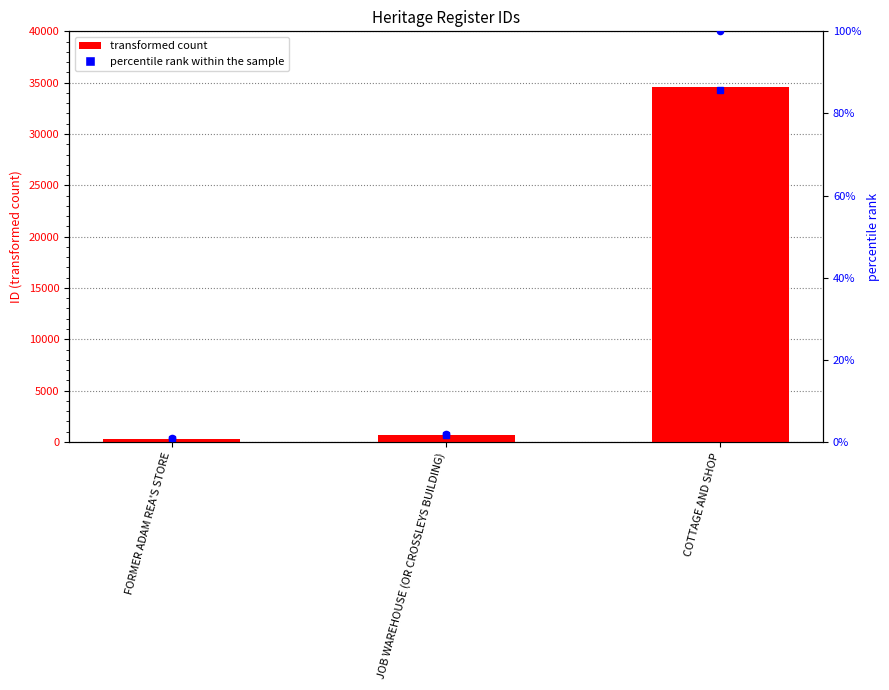

At which category is the sum across all series the highest?

COTTAGE AND SHOP